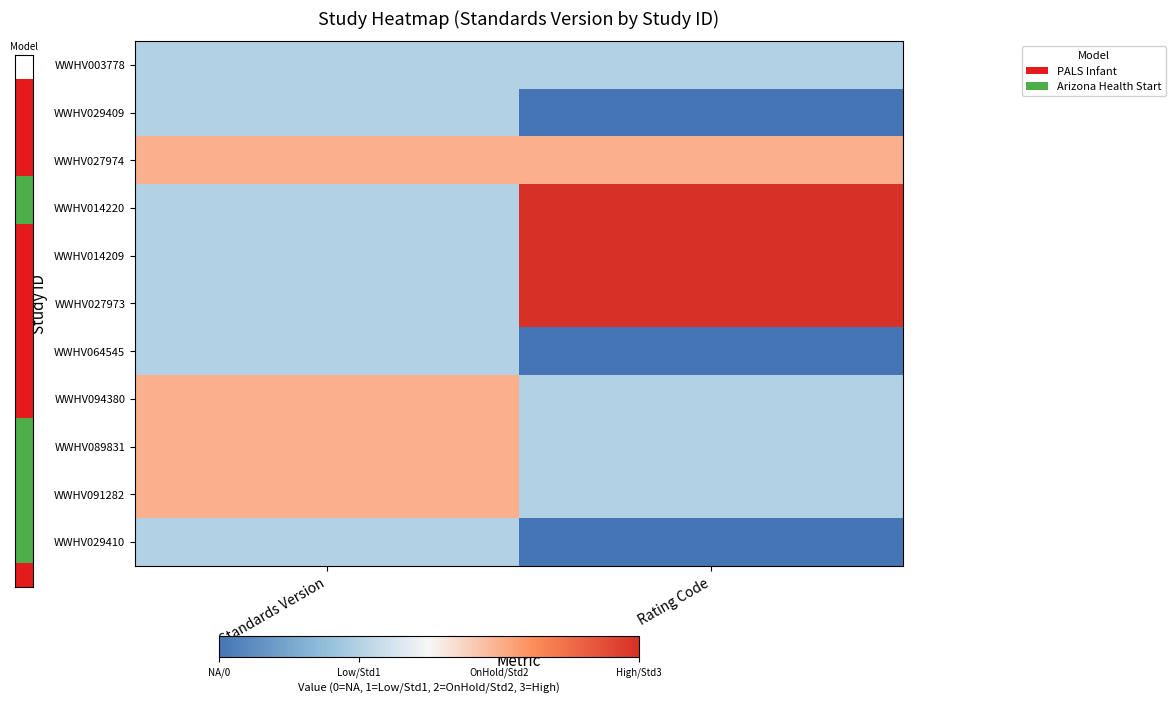

List the series in order of their peak value, lowest first.

WWHV003778, WWHV029409, WWHV064545, WWHV029410, WWHV027974, WWHV094380, WWHV089831, WWHV091282, WWHV014220, WWHV014209, WWHV027973